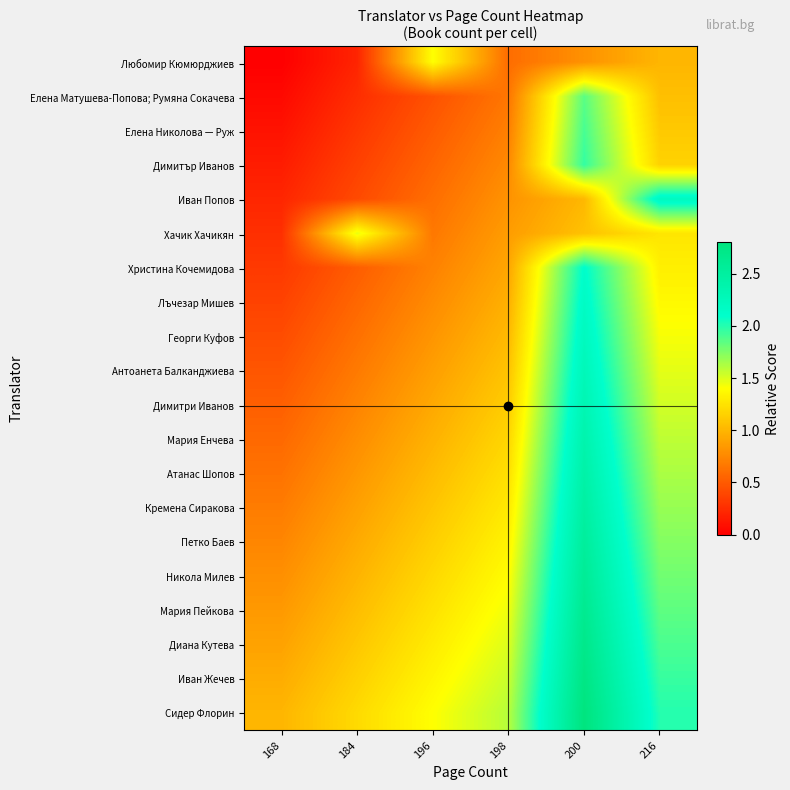

Reading right to left, extract all data points from this chart.

Любомир Кюмюрджиев: 216=1.0	200=0.8	198=0.6	196=1.4	184=0.2	168=0.0
Елена Матушева-Попова; Румяна Сокачева: 216=1.1	200=1.9	198=0.7	196=0.5	184=0.3	168=0.1
Елена Николова — Руж: 216=1.1	200=1.9	198=0.7	196=0.5	184=0.3	168=0.1
Димитър Иванов: 216=1.2	200=2.0	198=0.8	196=0.6	184=0.4	168=0.2
Иван Попов: 216=2.2	200=1.0	198=0.8	196=0.6	184=0.4	168=0.2
Хачик Хачикян: 216=1.3	200=1.1	198=0.9	196=0.7	184=1.5	168=0.3
Христина Кочемидова: 216=1.3	200=2.1	198=0.9	196=0.7	184=0.5	168=0.3
Лъчезар Мишев: 216=1.4	200=2.2	198=1.0	196=0.8	184=0.6	168=0.4
Георги Куфов: 216=1.4	200=2.2	198=1.0	196=0.8	184=0.6	168=0.4
Антоанета Балканджиева: 216=1.5	200=2.3	198=1.1	196=0.9	184=0.7	168=0.5
Димитри Иванов: 216=1.5	200=2.3	198=1.1	196=0.9	184=0.7	168=0.5
Мария Енчева: 216=1.6	200=2.4	198=1.2	196=1.0	184=0.8	168=0.6
Атанас Шопов: 216=1.6	200=2.4	198=1.2	196=1.0	184=0.8	168=0.6
Кремена Сиракова: 216=1.7	200=2.5	198=1.3	196=1.1	184=0.9	168=0.7
Петко Баев: 216=1.7	200=2.5	198=1.3	196=1.1	184=0.9	168=0.7
Никола Милев: 216=1.8	200=2.6	198=1.4	196=1.2	184=1.0	168=0.8
Мария Пейкова: 216=1.8	200=2.6	198=1.4	196=1.2	184=1.0	168=0.8
Диана Кутева: 216=1.9	200=2.7	198=1.5	196=1.3	184=1.1	168=0.9
Иван Жечев: 216=1.9	200=2.7	198=1.5	196=1.3	184=1.1	168=0.9
Сидер Флорин: 216=2.0	200=2.8	198=1.6	196=1.4	184=1.2	168=1.0